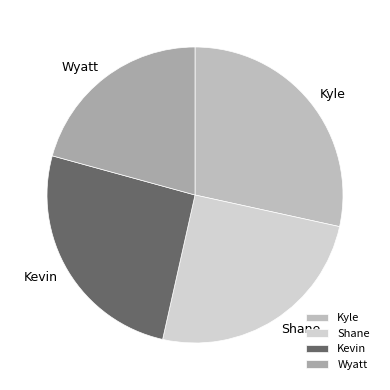

Do Kevin and Wyatt together represent more than half of the pie?

No